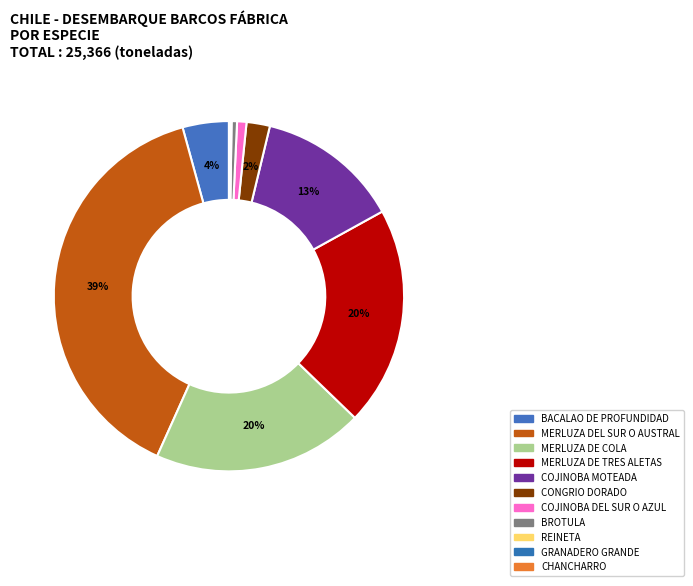

Is BROTULA the majority of the pie?

No